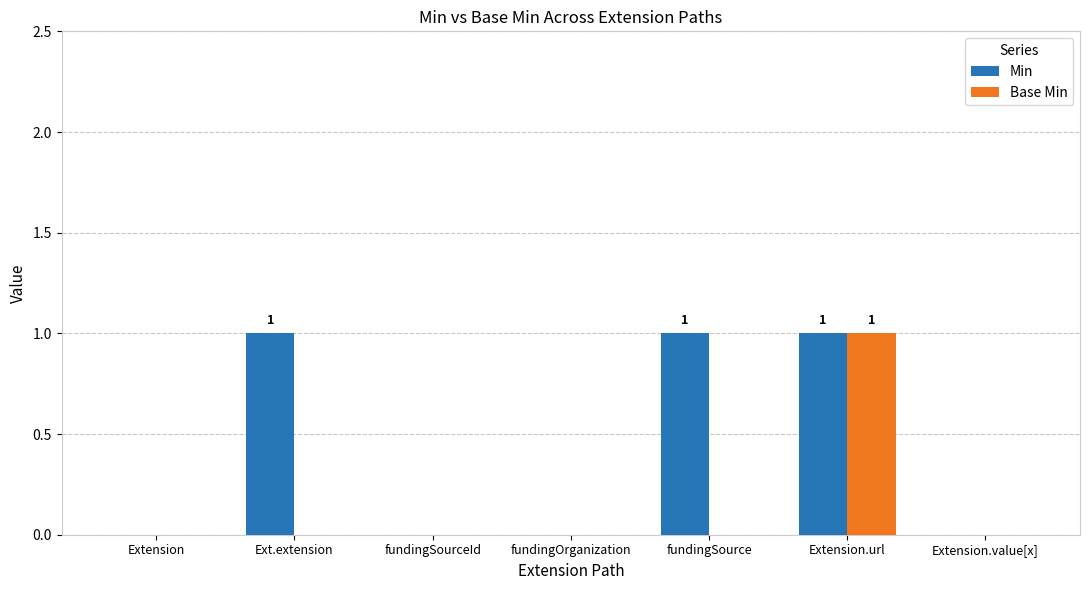

How many Base Min values are between 0 and 1?

7